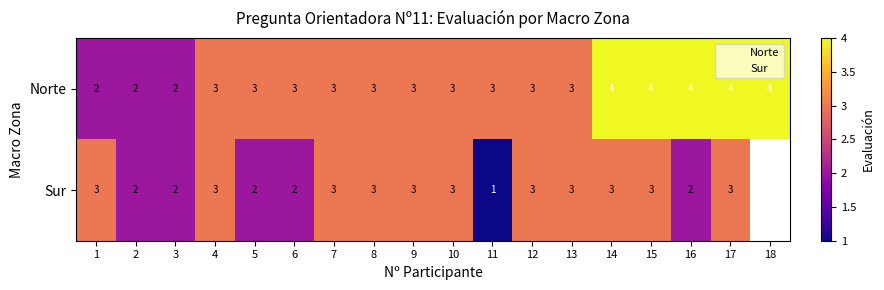

Read the value at 9.

3